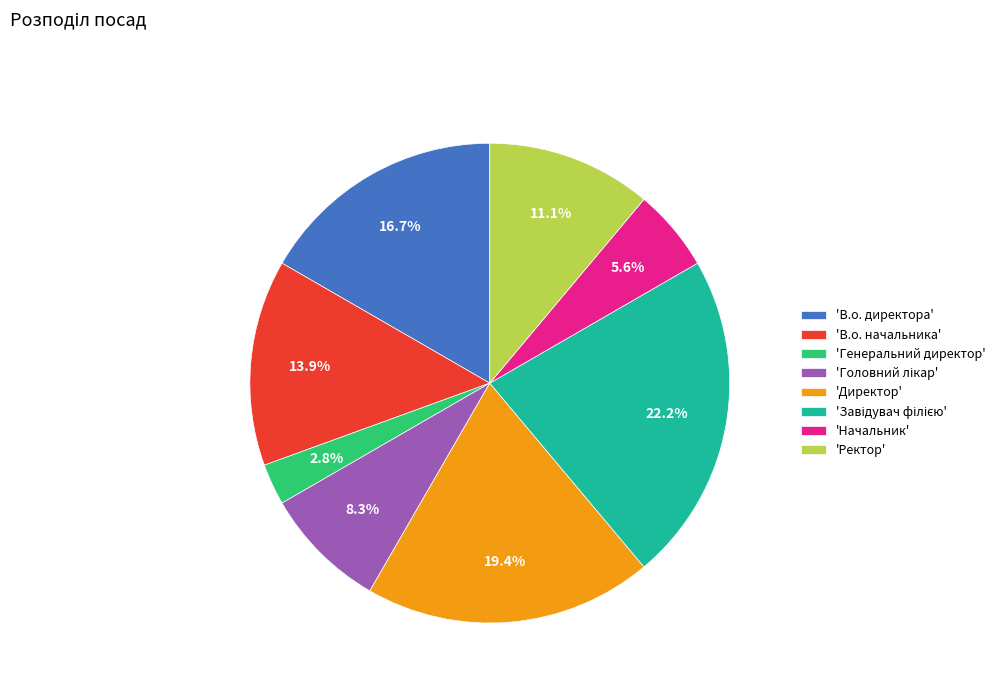

Which slice is the smallest?

'Генеральний директор'